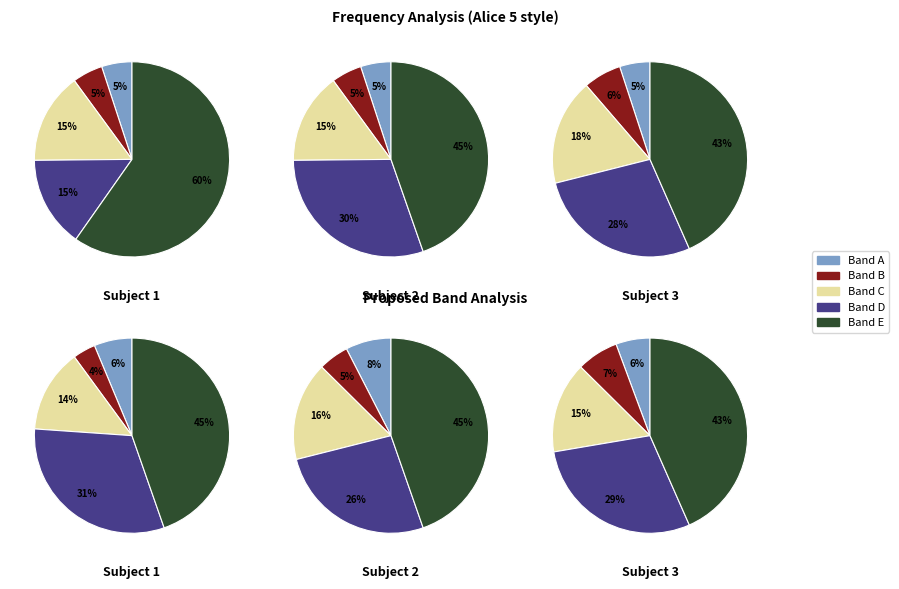

How many segments does this pie chart have?

5